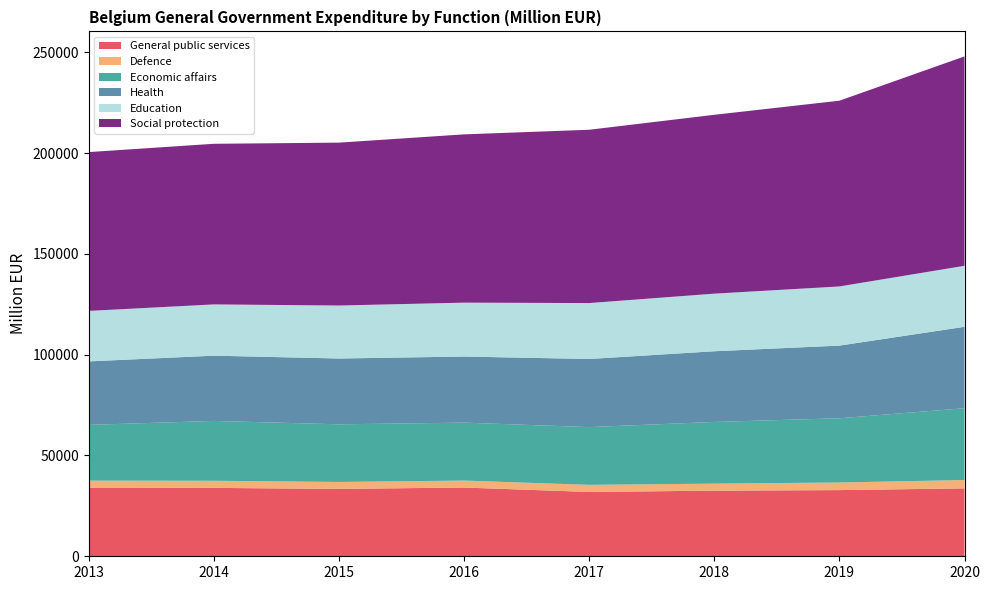

Reading left to right, transcribe all the data shown in this chart.

General public services: 33900.9	33921.6	33422.2	34096.0	31904.8	32558.1	32826.8	33687.4
Defence: 3630.9	3530.0	3450.0	3457.5	3520.7	3481.2	3769.4	4135.8
Economic affairs: 27645.4	29686.5	28587.0	28737.7	28643.5	30593.3	31861.4	35624.2
Health: 31489.1	32369.3	32639.4	32788.8	33787.7	35068.3	36049.0	40369.9
Education: 25044.7	25428.9	26282.2	26728.2	27742.7	28567.0	29336.0	30273.7
Social protection: 78779.9	79670.0	80798.1	83473.8	85967.3	88722.4	92135.7	103865.5